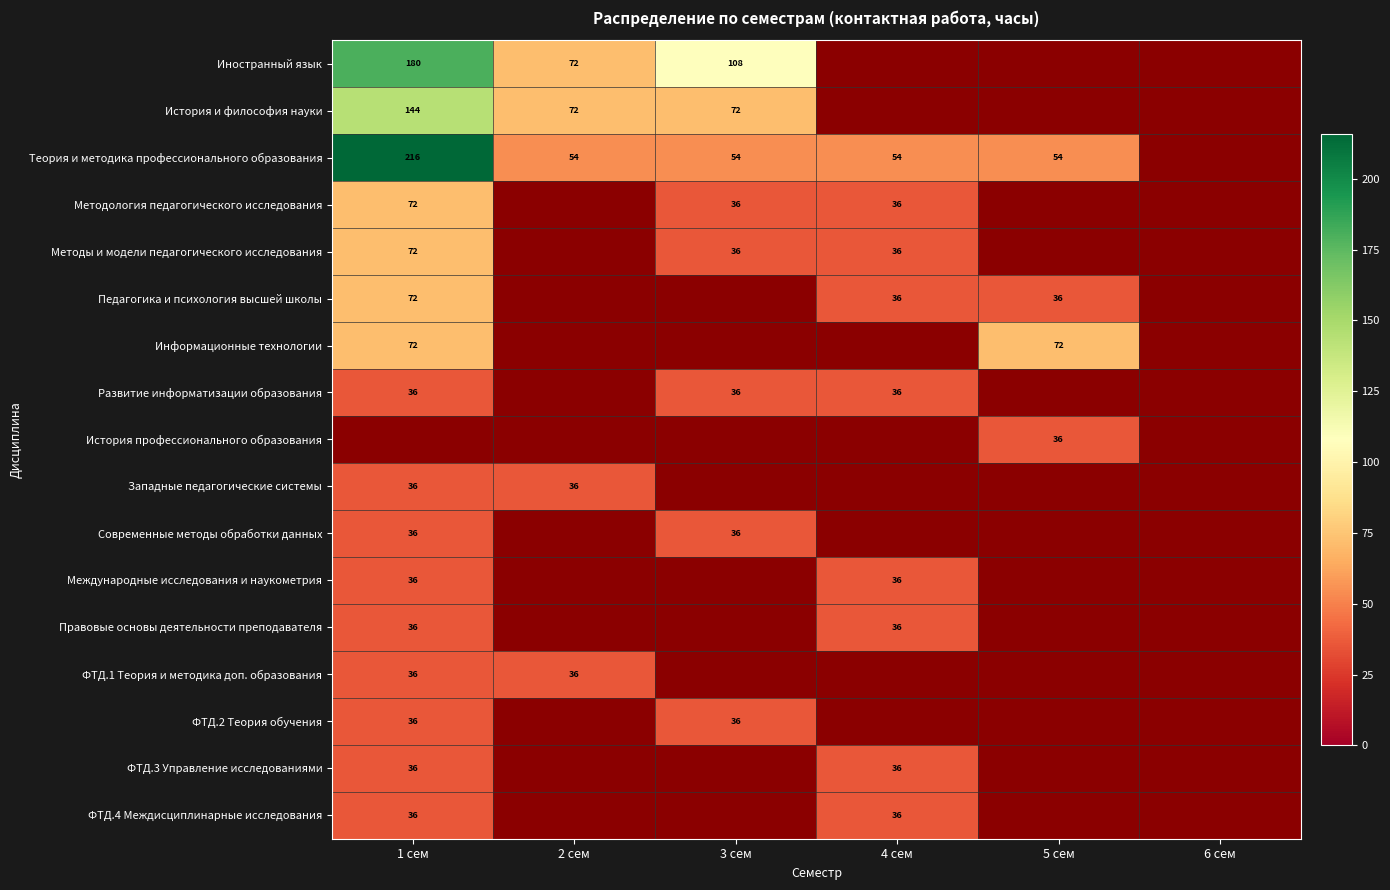

The Международные исследования и наукометрия series shows 36 at 1 сем. True or false?

True